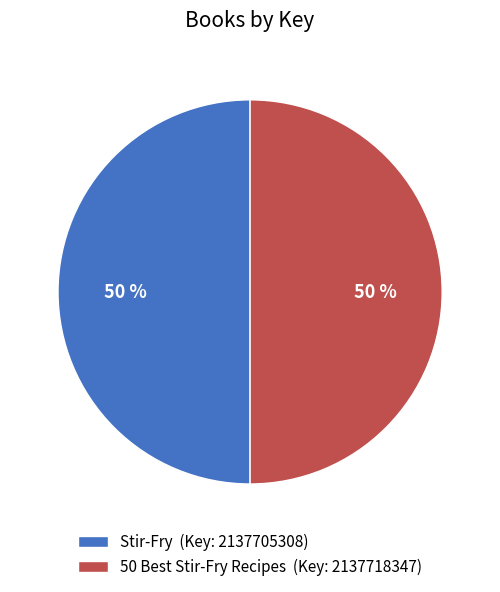

To the nearest percent, what is the combined percentage of Stir-Fry (Key: 2137705308) and 50 Best Stir-Fry Recipes (Key: 2137718347)?

100%